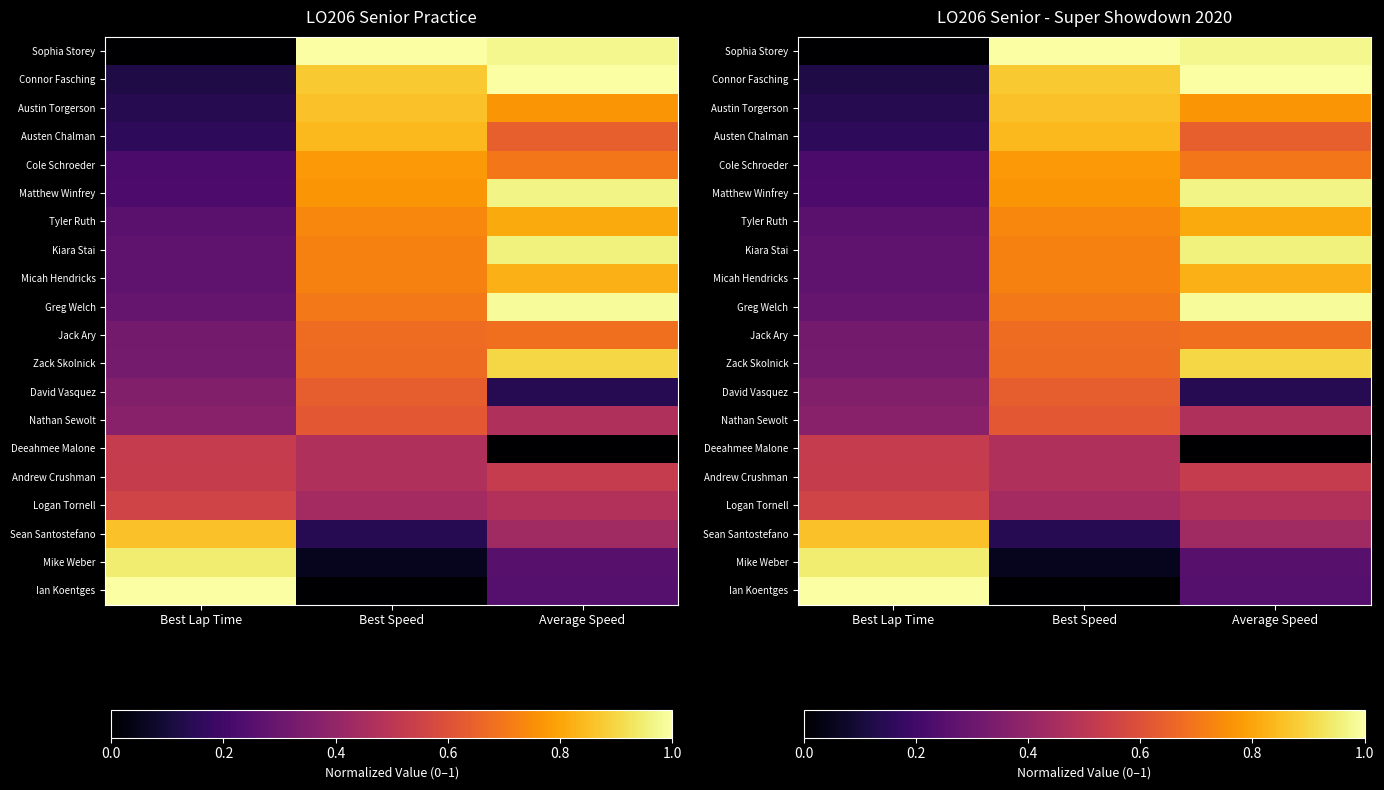

What is the difference between the maximum and minimum values in the Logan Tornell series?

0.1